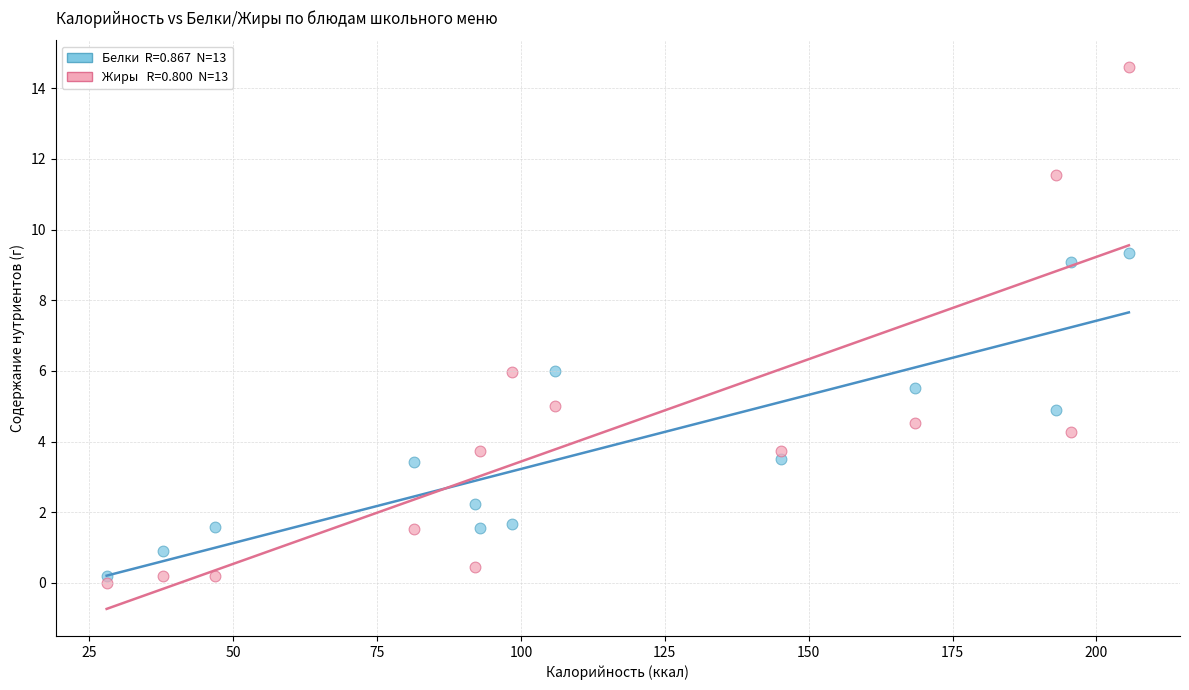

Across all data points, what is the range of X values (max minus min)?

177.6